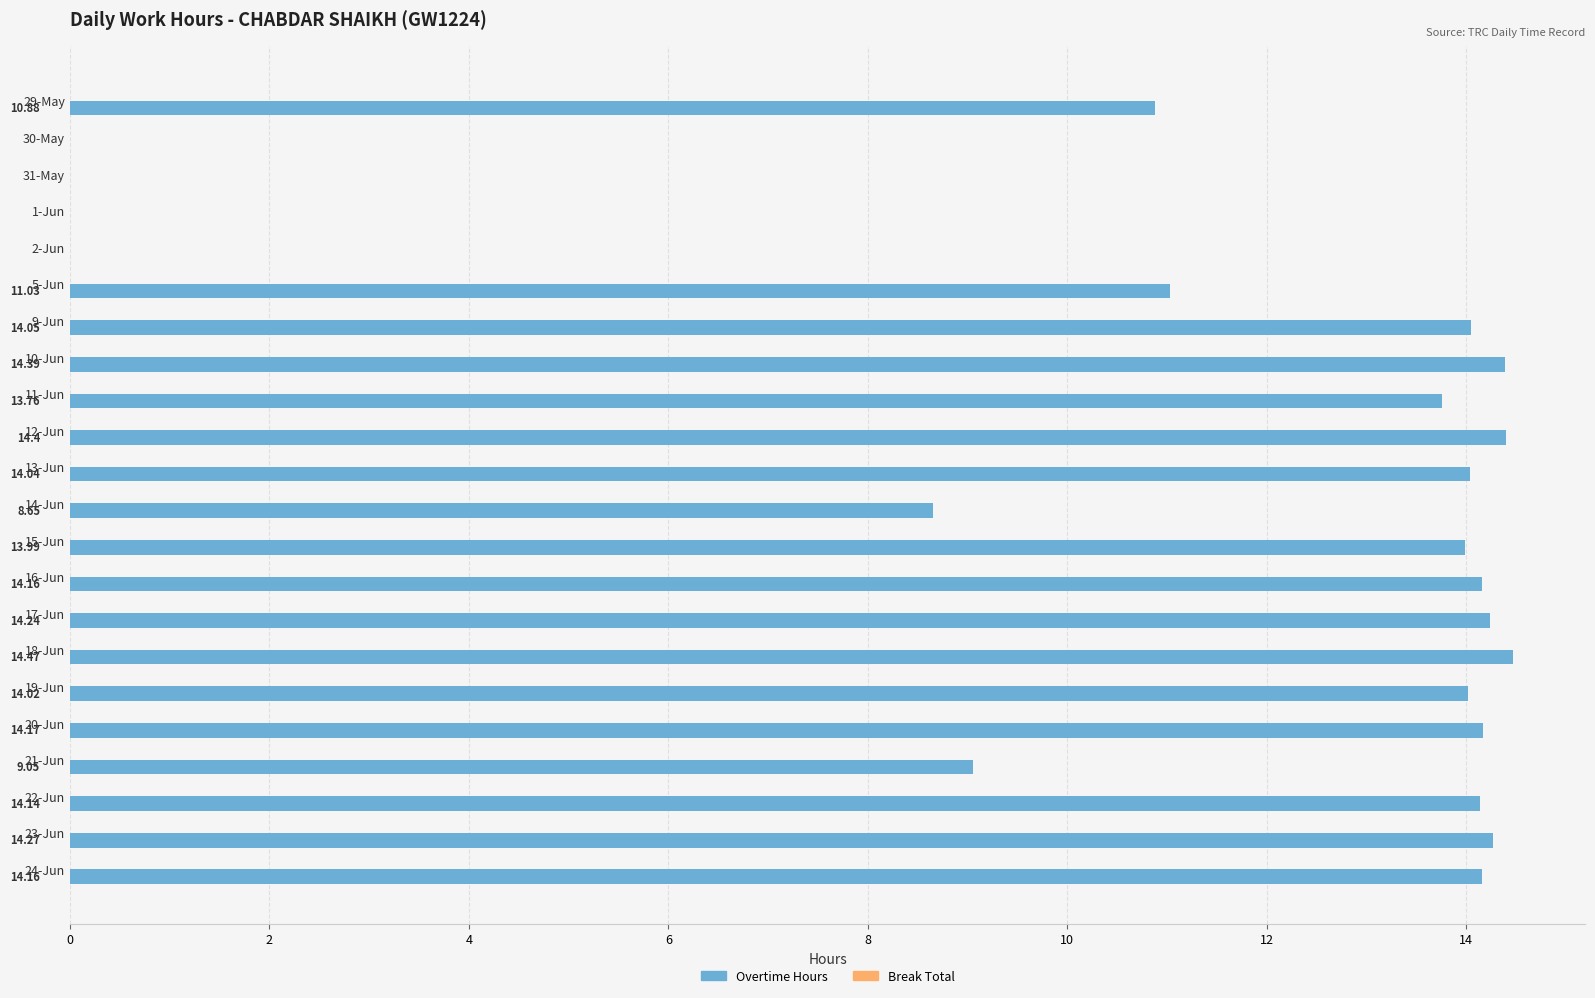

What is the sum of the values at 12-Jun and 9-Jun?

28.5